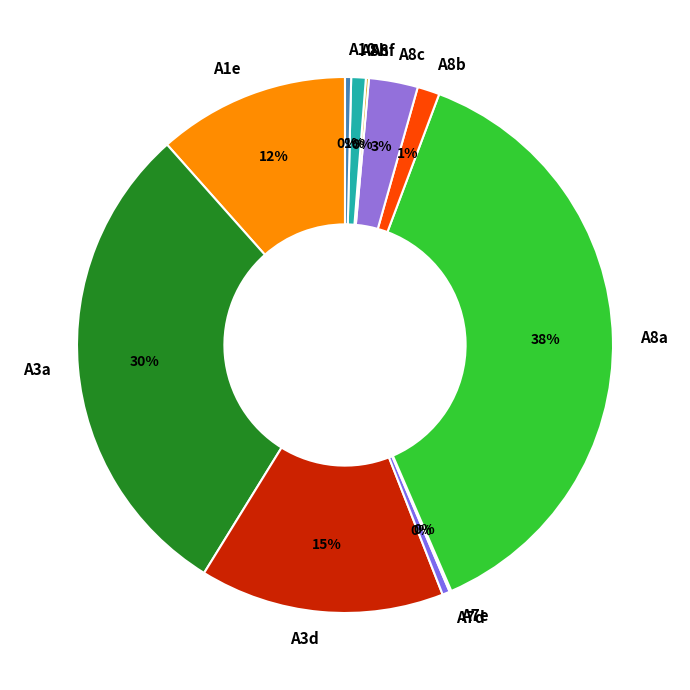

Which slice is the largest?

A8a